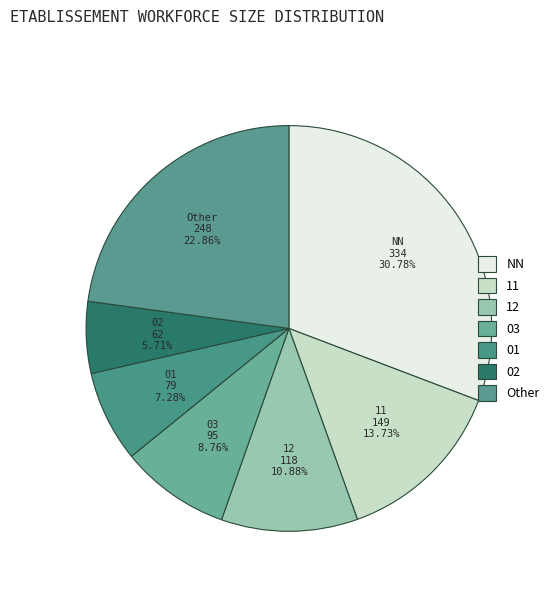

How many slices are in this pie chart?

7